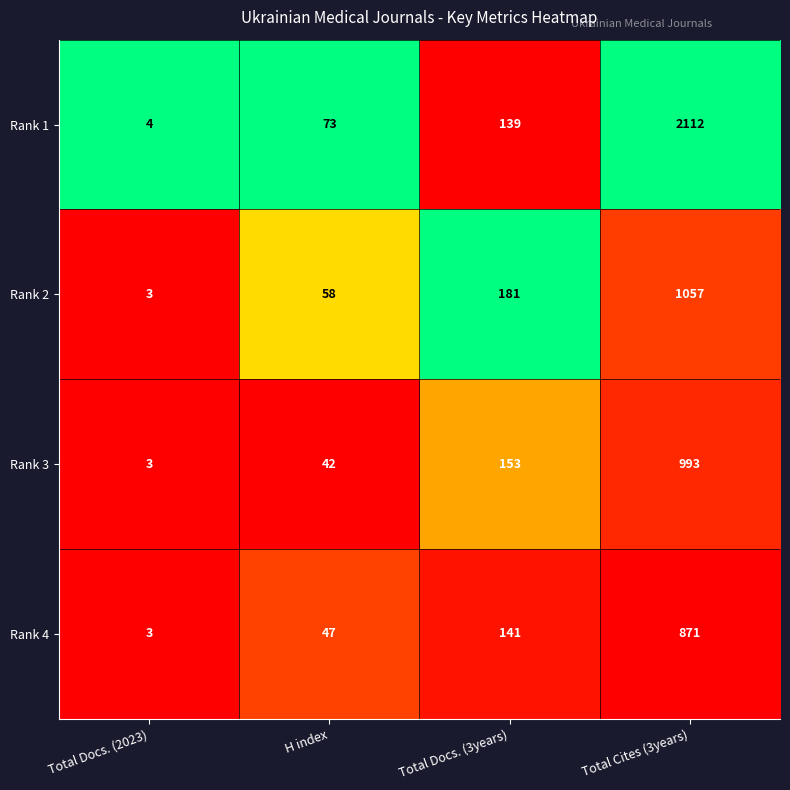

Which series has the largest range (max minus min)?

Rank 1